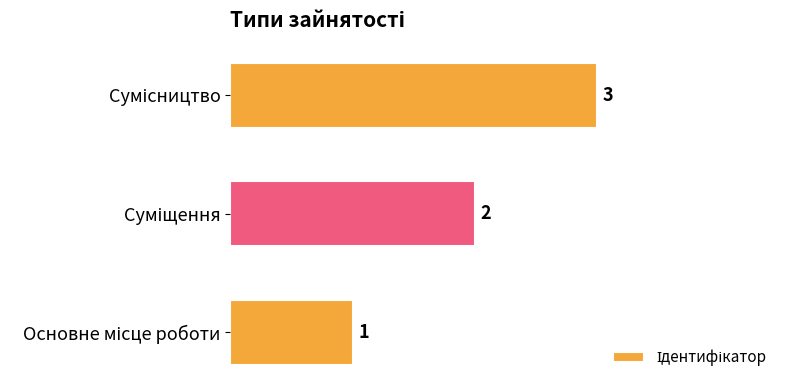

What is the difference between the maximum and minimum values?

2